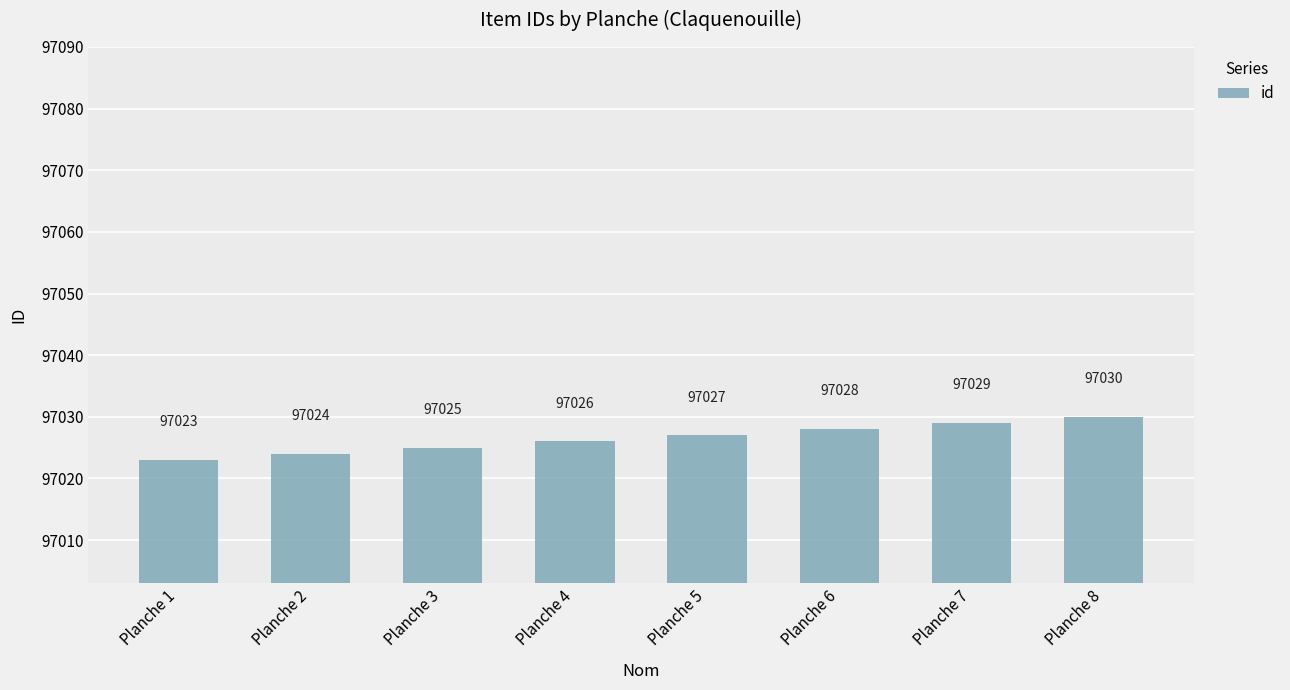

Are the bars horizontal?

No